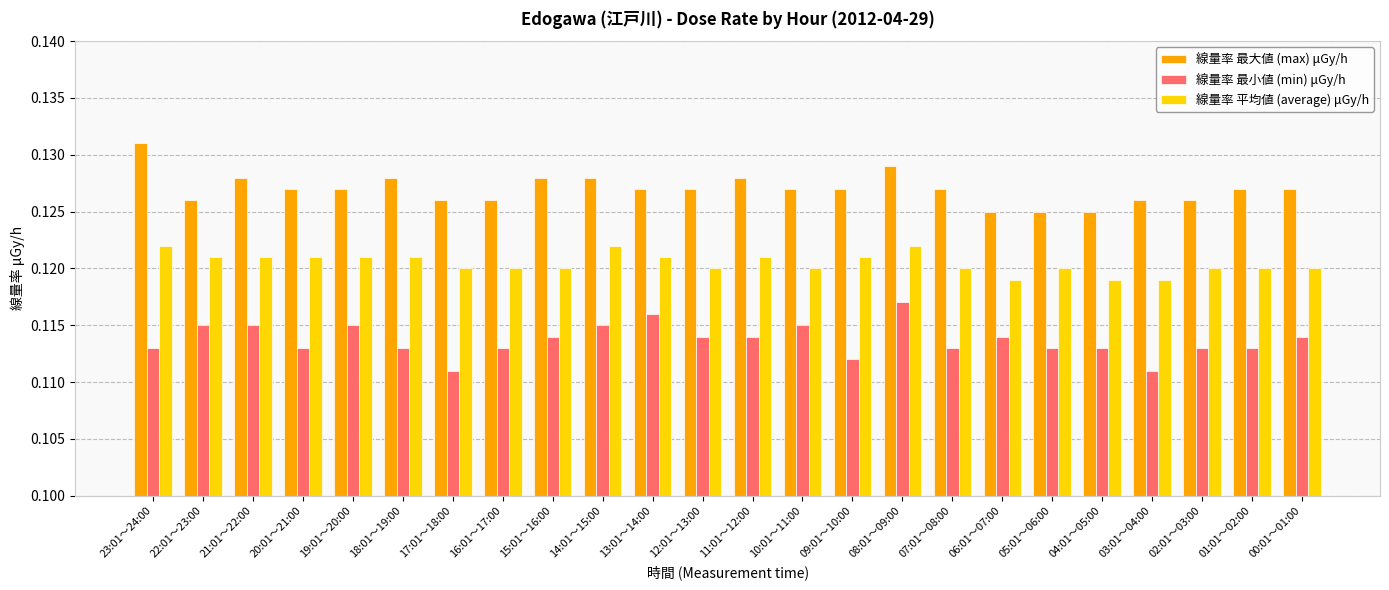

Which label corresponds to the largest value in the chart?

23:01～24:00